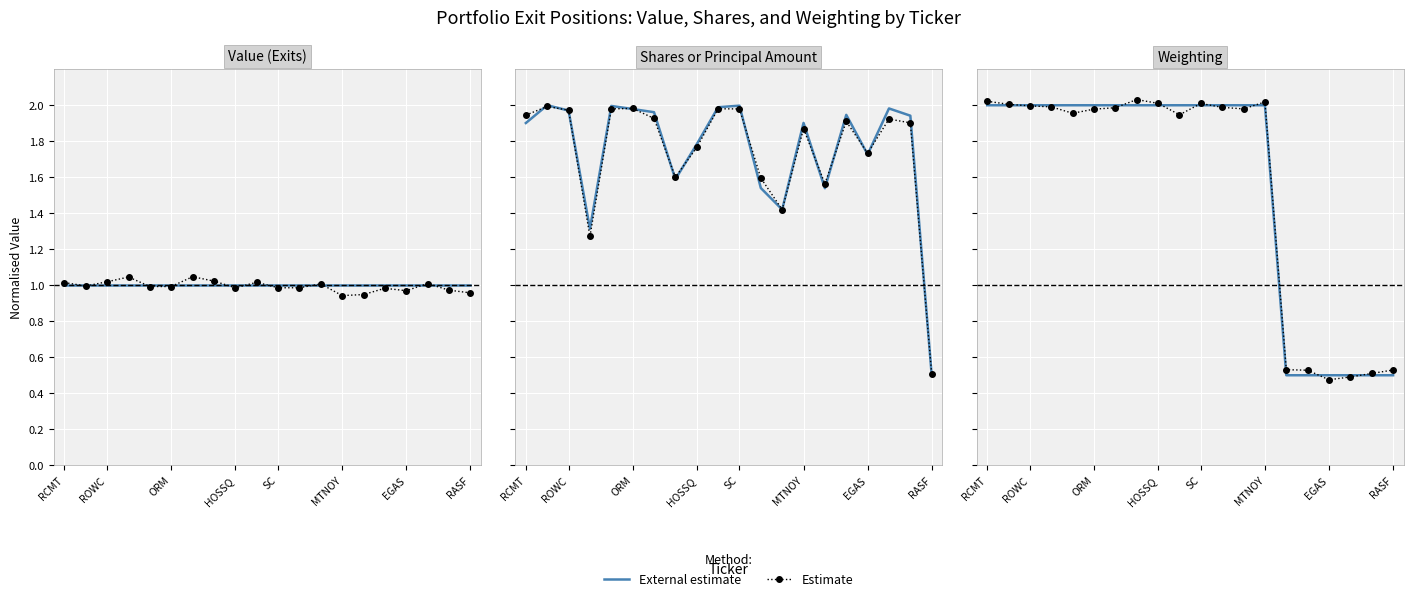

True or false: Estimate and External estimate intersect in this chart.

True